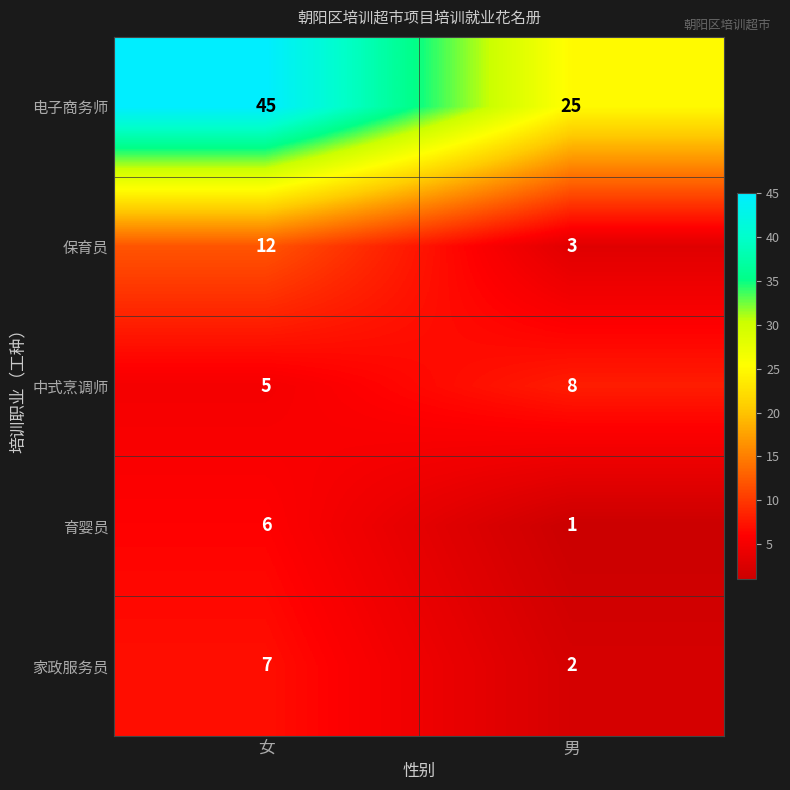

Rank the series at 女 from highest to lowest value.

电子商务师, 保育员, 家政服务员, 育婴员, 中式烹调师